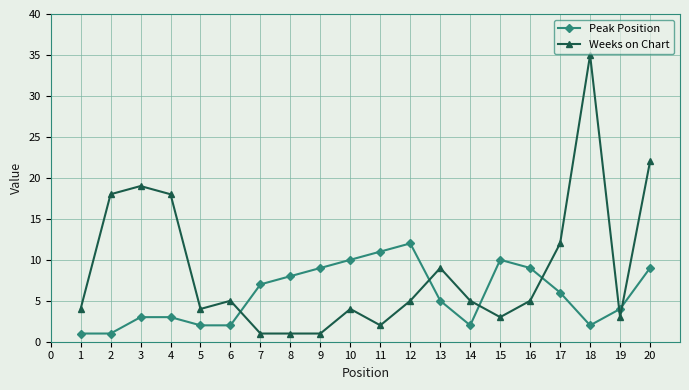

How many intersections are there between Weeks on Chart and Peak Position?

6